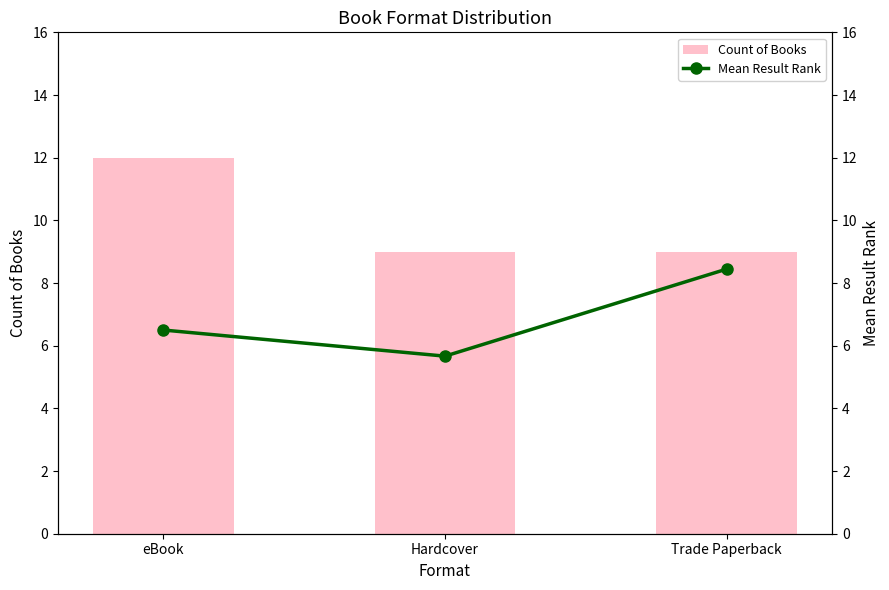

What is the maximum value shown in the chart?

12.0